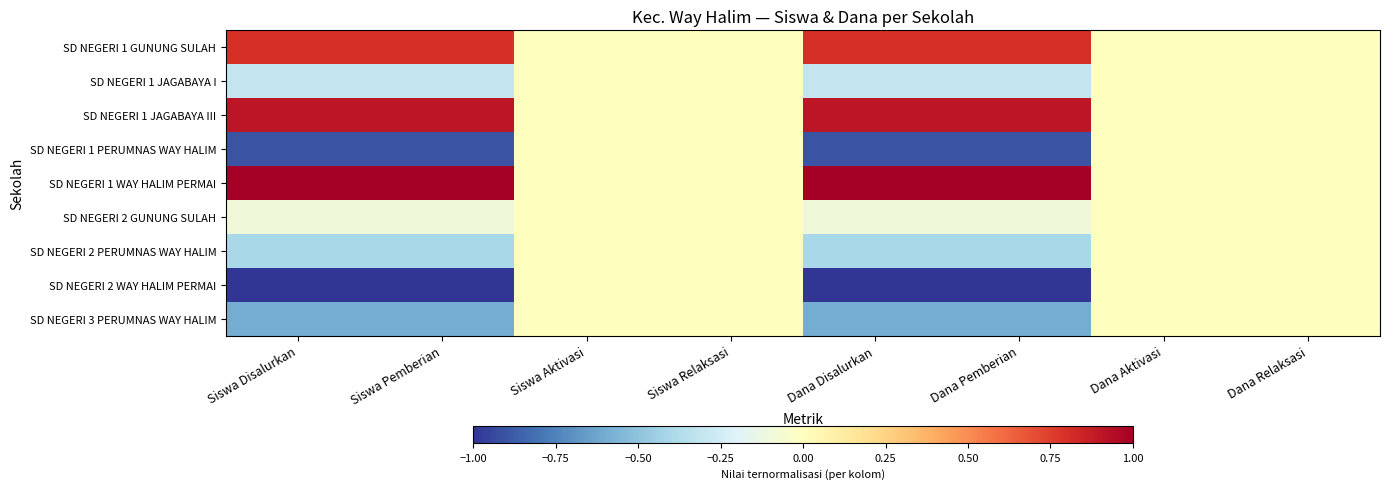

Reading left to right, extract all data points from this chart.

SD NEGERI 1 GUNUNG SULAH: Siswa Disalurkan=0.8	Siswa Pemberian=0.8	Siswa Aktivasi=0.0	Siswa Relaksasi=0.0	Dana Disalurkan=0.8	Dana Pemberian=0.8	Dana Aktivasi=0.0	Dana Relaksasi=0.0
SD NEGERI 1 JAGABAYA I: Siswa Disalurkan=-0.3	Siswa Pemberian=-0.3	Siswa Aktivasi=0.0	Siswa Relaksasi=0.0	Dana Disalurkan=-0.3	Dana Pemberian=-0.3	Dana Aktivasi=0.0	Dana Relaksasi=0.0
SD NEGERI 1 JAGABAYA III: Siswa Disalurkan=0.9	Siswa Pemberian=0.9	Siswa Aktivasi=0.0	Siswa Relaksasi=0.0	Dana Disalurkan=0.9	Dana Pemberian=0.9	Dana Aktivasi=0.0	Dana Relaksasi=0.0
SD NEGERI 1 PERUMNAS WAY HALIM: Siswa Disalurkan=-0.9	Siswa Pemberian=-0.9	Siswa Aktivasi=0.0	Siswa Relaksasi=0.0	Dana Disalurkan=-0.9	Dana Pemberian=-0.9	Dana Aktivasi=0.0	Dana Relaksasi=0.0
SD NEGERI 1 WAY HALIM PERMAI: Siswa Disalurkan=1.0	Siswa Pemberian=1.0	Siswa Aktivasi=0.0	Siswa Relaksasi=0.0	Dana Disalurkan=1.0	Dana Pemberian=1.0	Dana Aktivasi=0.0	Dana Relaksasi=0.0
SD NEGERI 2 GUNUNG SULAH: Siswa Disalurkan=-0.1	Siswa Pemberian=-0.1	Siswa Aktivasi=0.0	Siswa Relaksasi=0.0	Dana Disalurkan=-0.1	Dana Pemberian=-0.1	Dana Aktivasi=0.0	Dana Relaksasi=0.0
SD NEGERI 2 PERUMNAS WAY HALIM: Siswa Disalurkan=-0.4	Siswa Pemberian=-0.4	Siswa Aktivasi=0.0	Siswa Relaksasi=0.0	Dana Disalurkan=-0.4	Dana Pemberian=-0.4	Dana Aktivasi=0.0	Dana Relaksasi=0.0
SD NEGERI 2 WAY HALIM PERMAI: Siswa Disalurkan=-1.0	Siswa Pemberian=-1.0	Siswa Aktivasi=0.0	Siswa Relaksasi=0.0	Dana Disalurkan=-1.0	Dana Pemberian=-1.0	Dana Aktivasi=0.0	Dana Relaksasi=0.0
SD NEGERI 3 PERUMNAS WAY HALIM: Siswa Disalurkan=-0.6	Siswa Pemberian=-0.6	Siswa Aktivasi=0.0	Siswa Relaksasi=0.0	Dana Disalurkan=-0.6	Dana Pemberian=-0.6	Dana Aktivasi=0.0	Dana Relaksasi=0.0